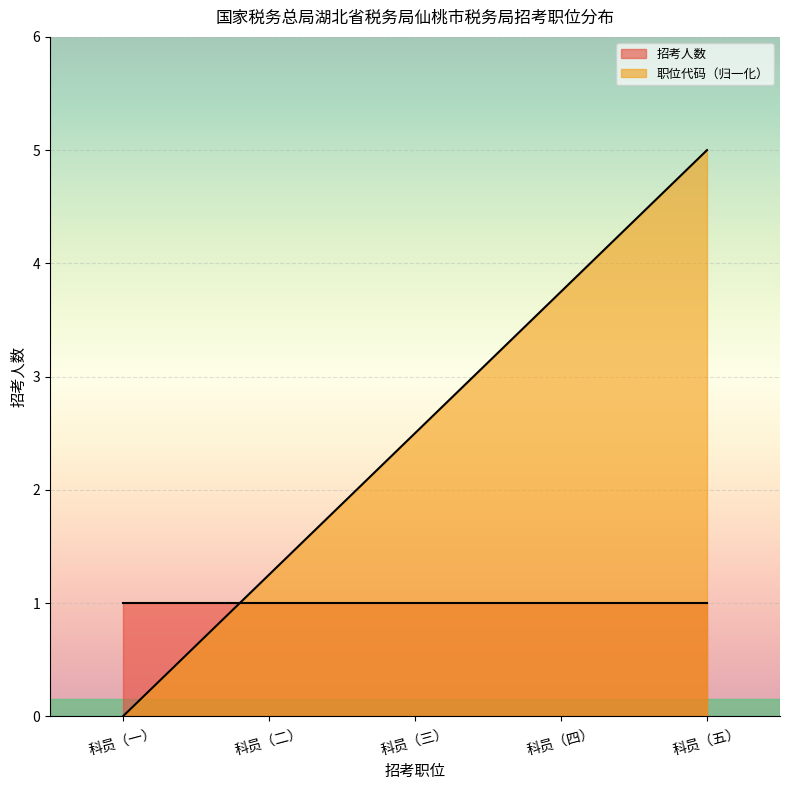

Which label corresponds to the smallest value in the chart?

科员（一）